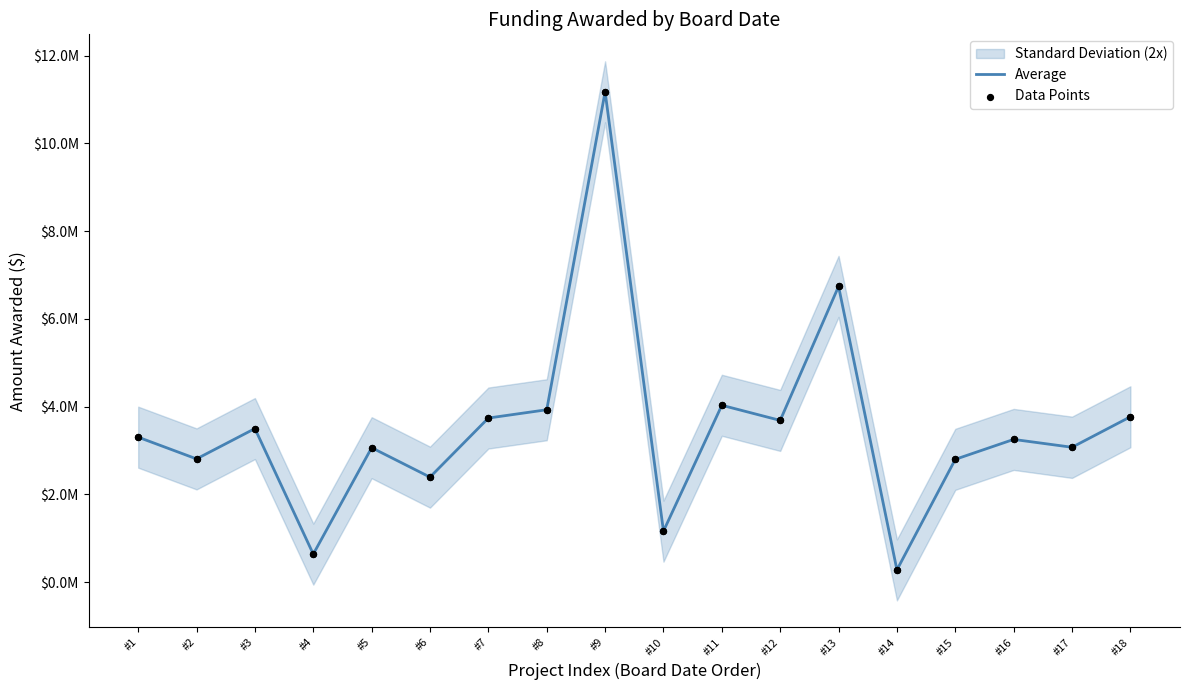

What is the total value across all series at #5?

6130126